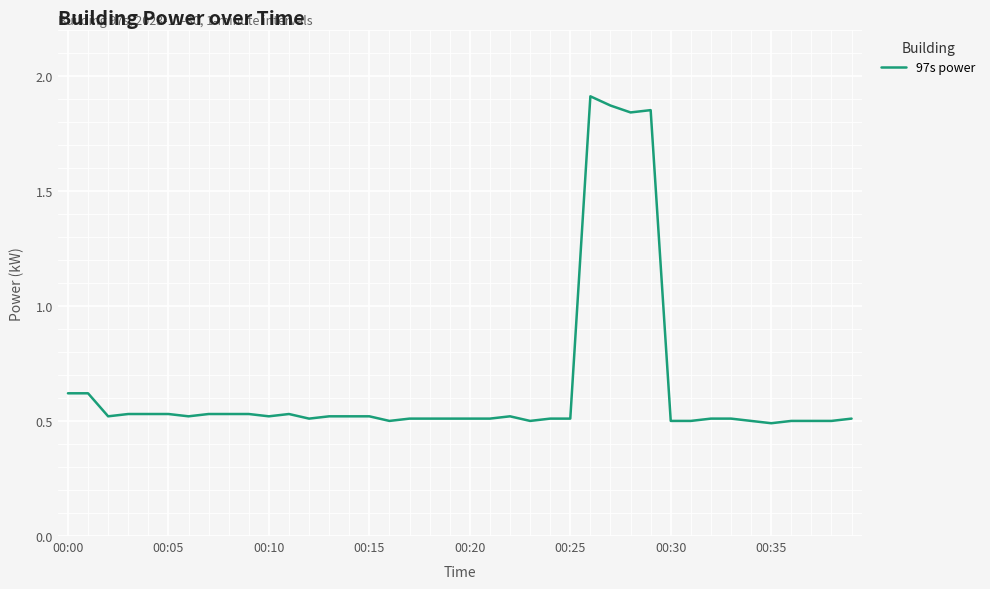

What is the difference between the maximum and minimum values?

1.4